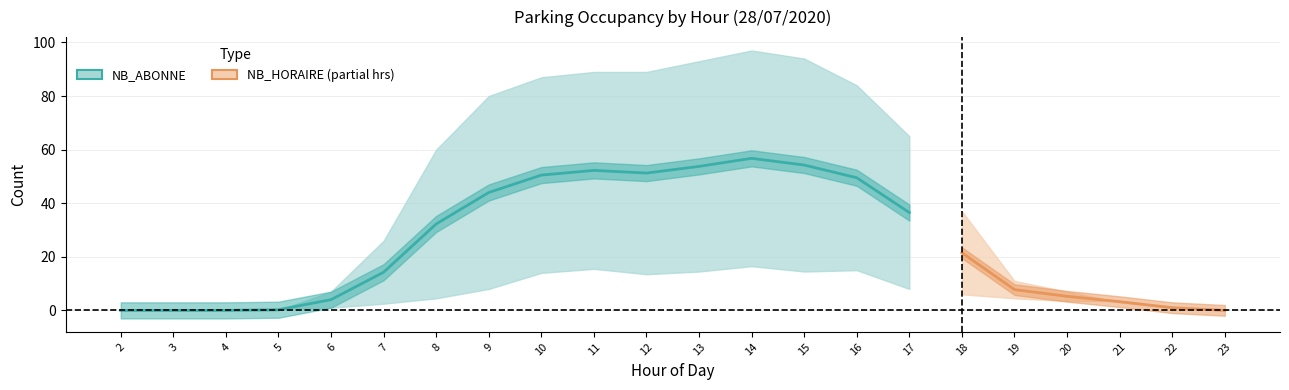

What is the highest value of the NB_ABONNE series?

97